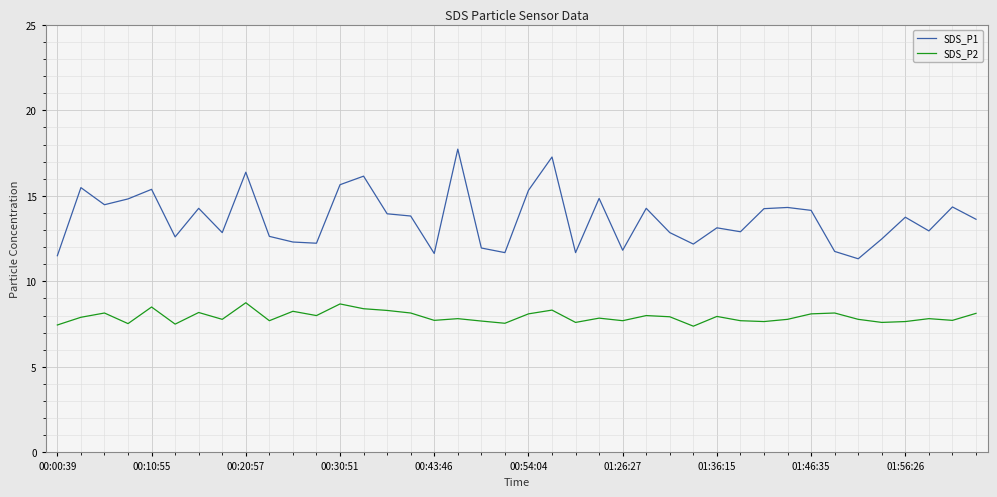

Which series has the largest range (max minus min)?

SDS_P1